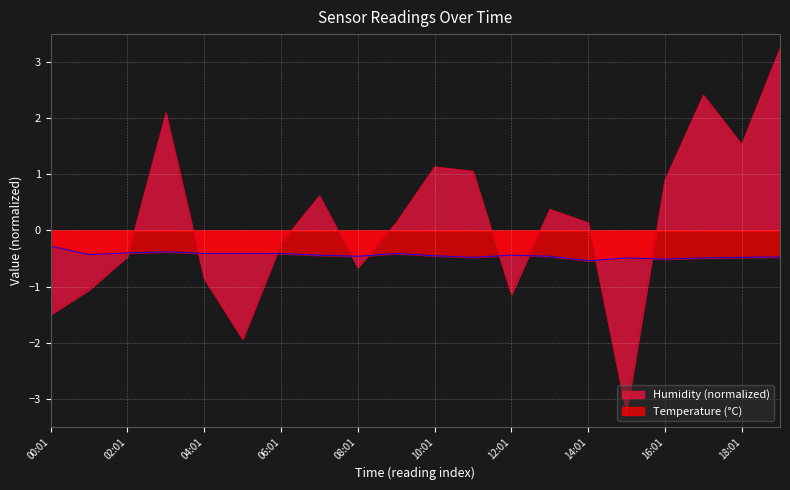

What is the approximate value of Humidity at 08:01?

-0.7